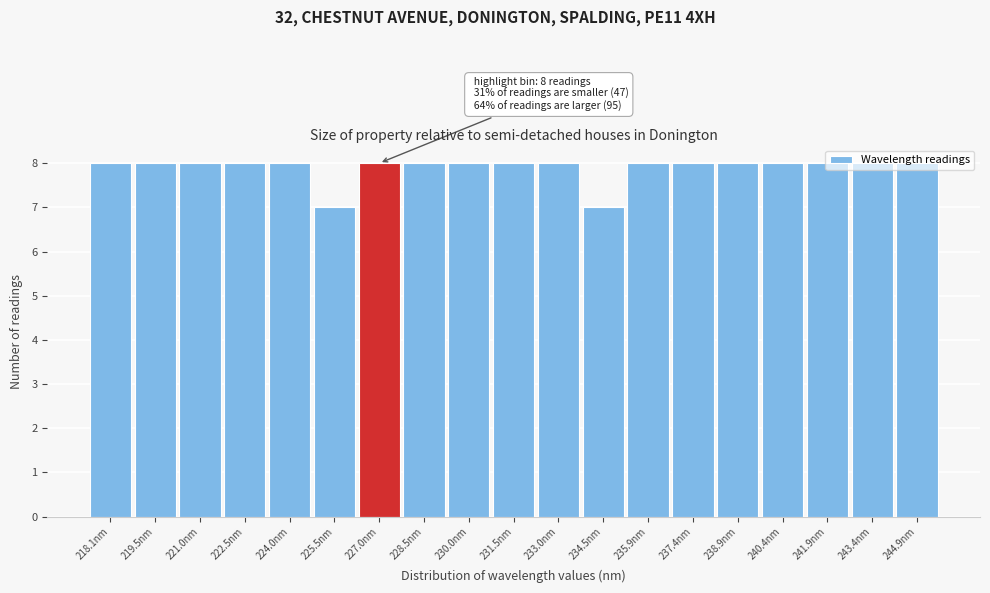

Which has a higher value, 234.5nm or 238.9nm?

238.9nm